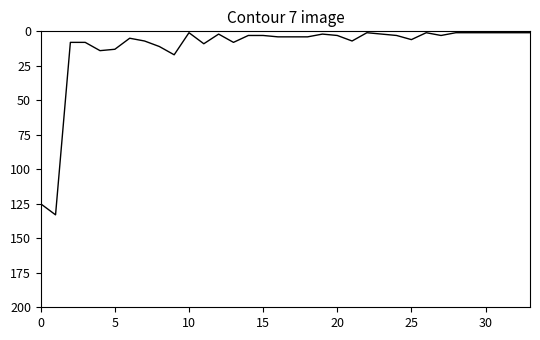

Reading left to right, extract all data points from this chart.

125	133	8	8	14	13	5	7	11	17	1	9	2	8	3	3	4	4	4	2	3	7	1	2	3	6	1	3	1	1	1	1	1	1